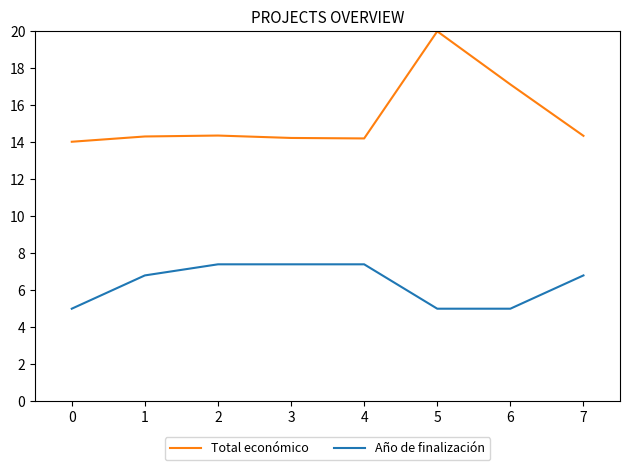

The Año de finalización series shows 5.0 at 0. True or false?

True